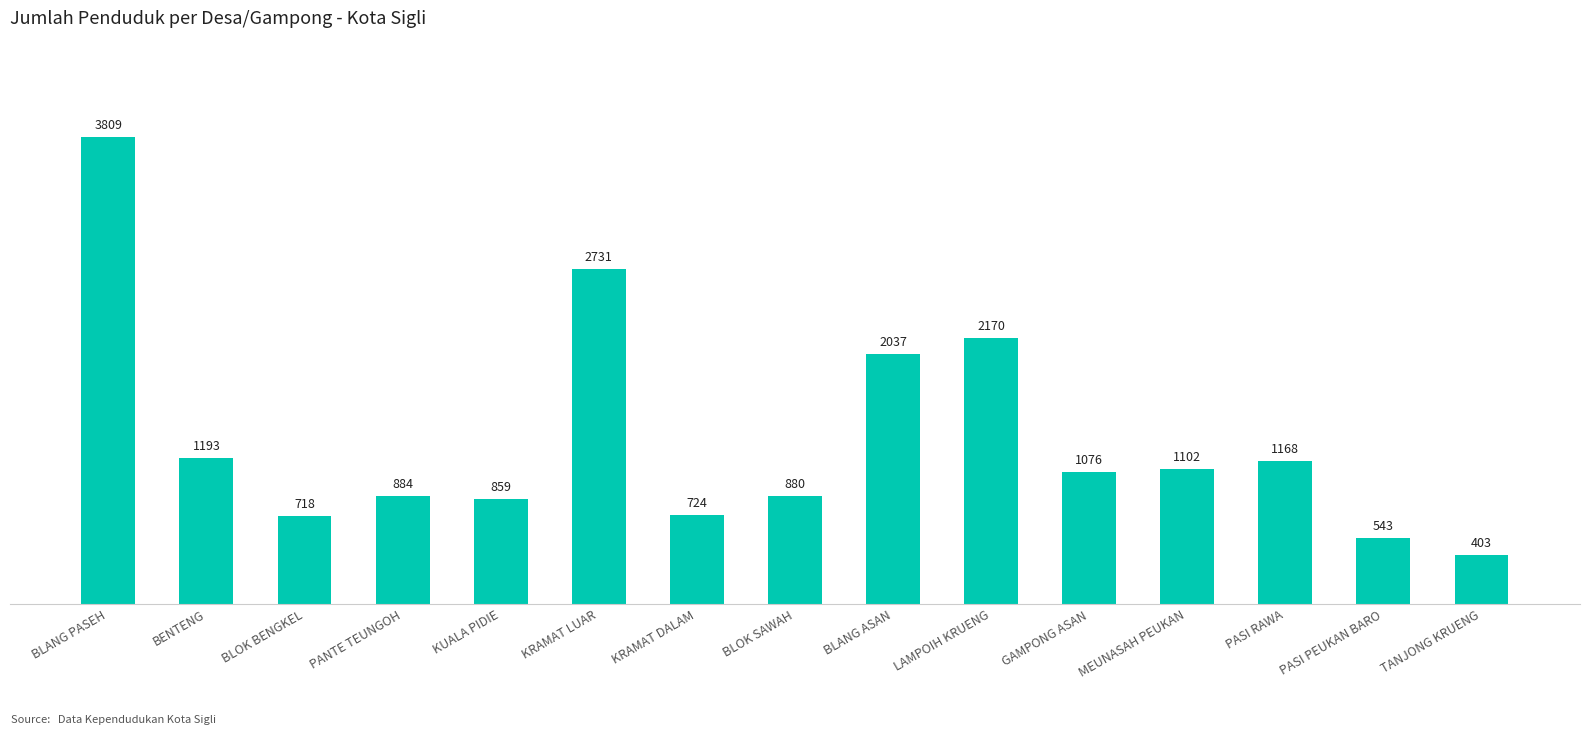

Reading left to right, what are all the values shown in this chart?

3809	1193	718	884	859	2731	724	880	2037	2170	1076	1102	1168	543	403